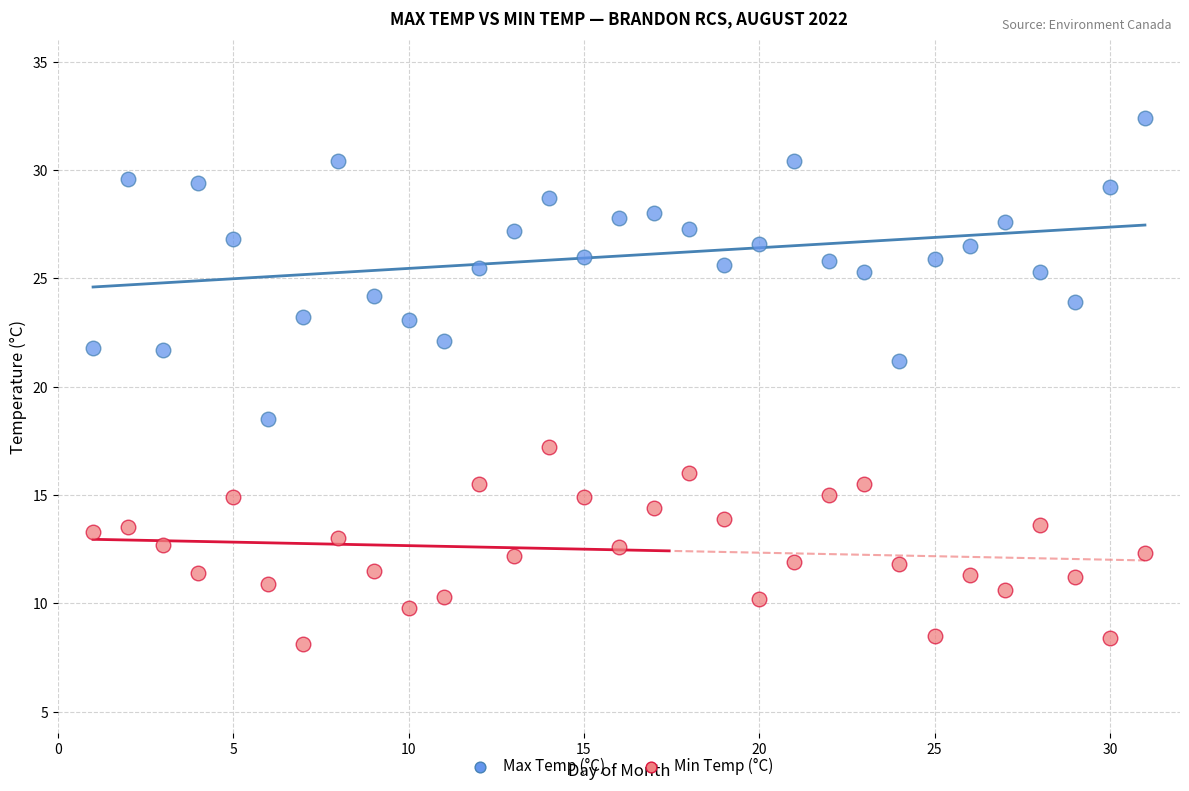

Which series has the largest Y range (max minus min)?

Max Temp (°C)